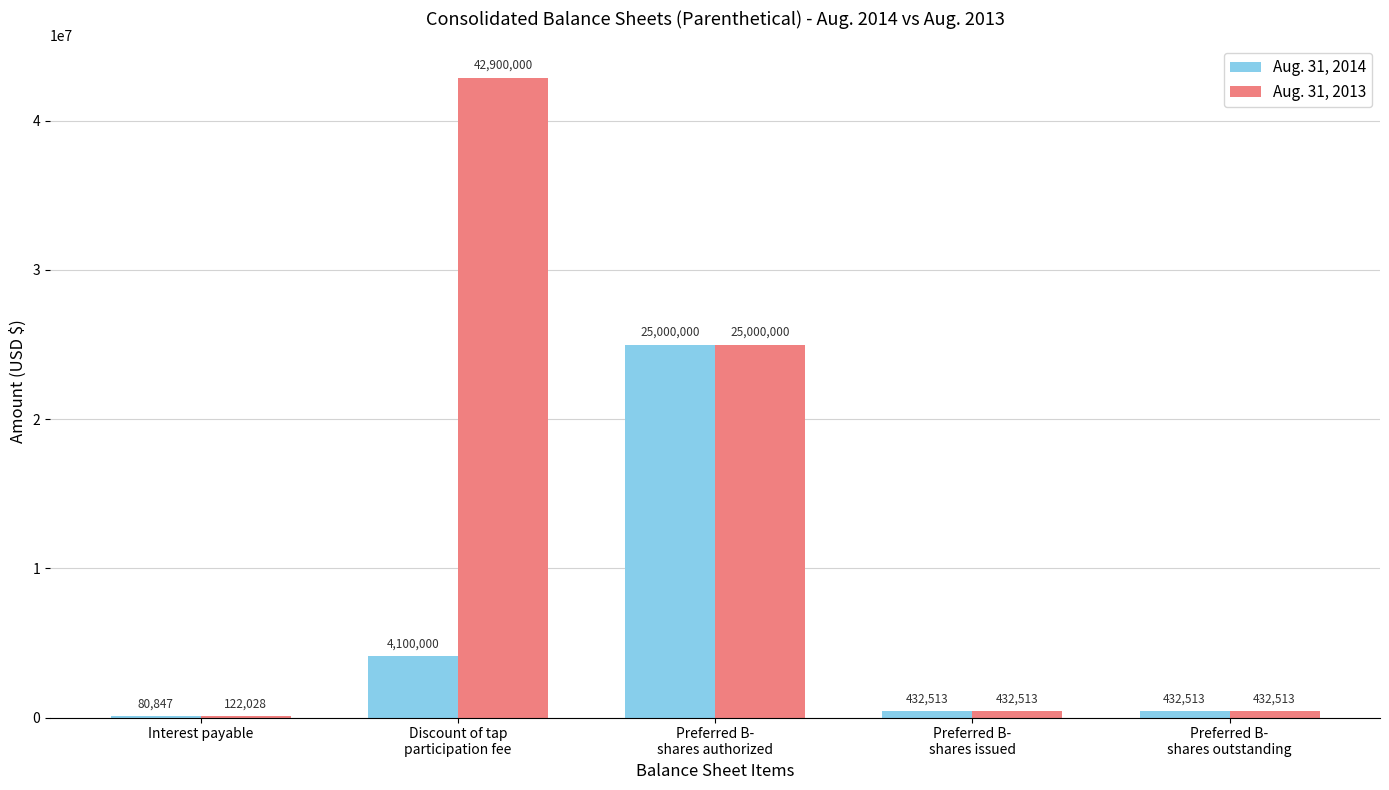

Which series has the largest total across all categories?

Aug. 31, 2013